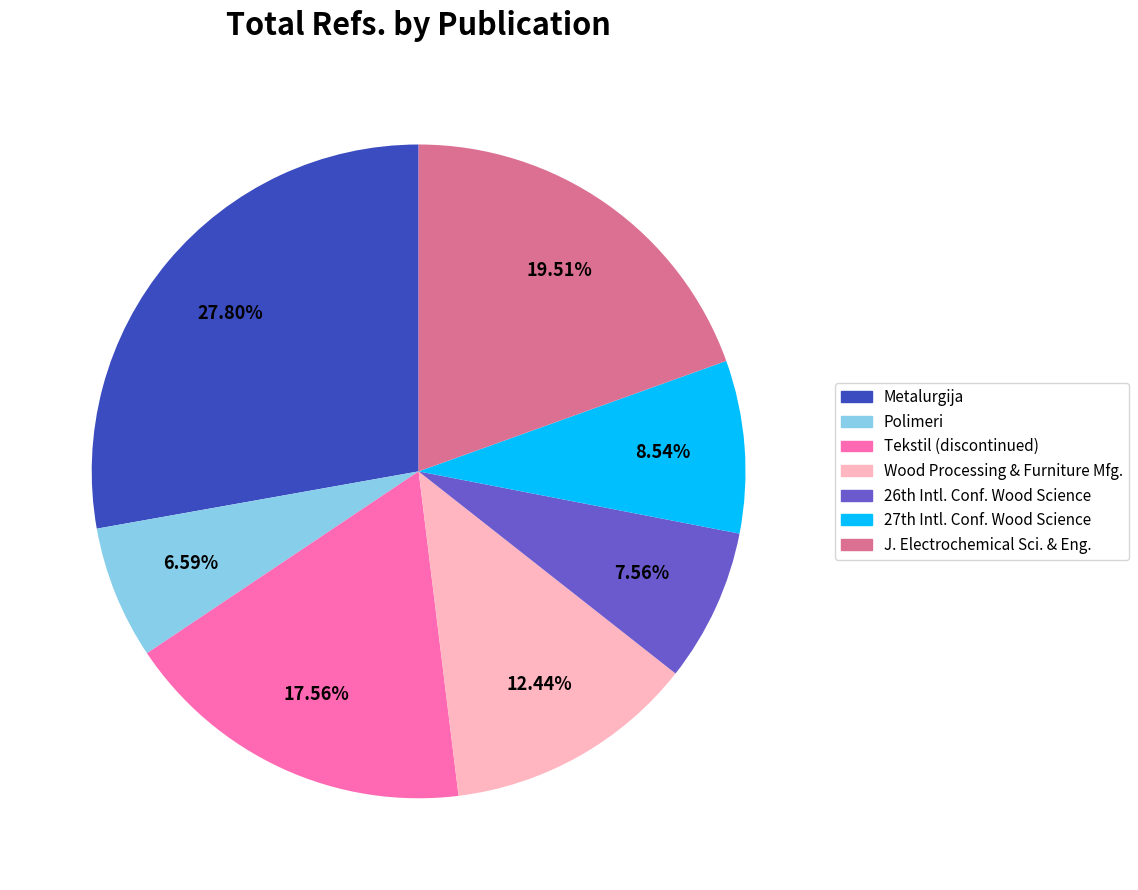

Is there any slice that represents more than half of the pie?

No